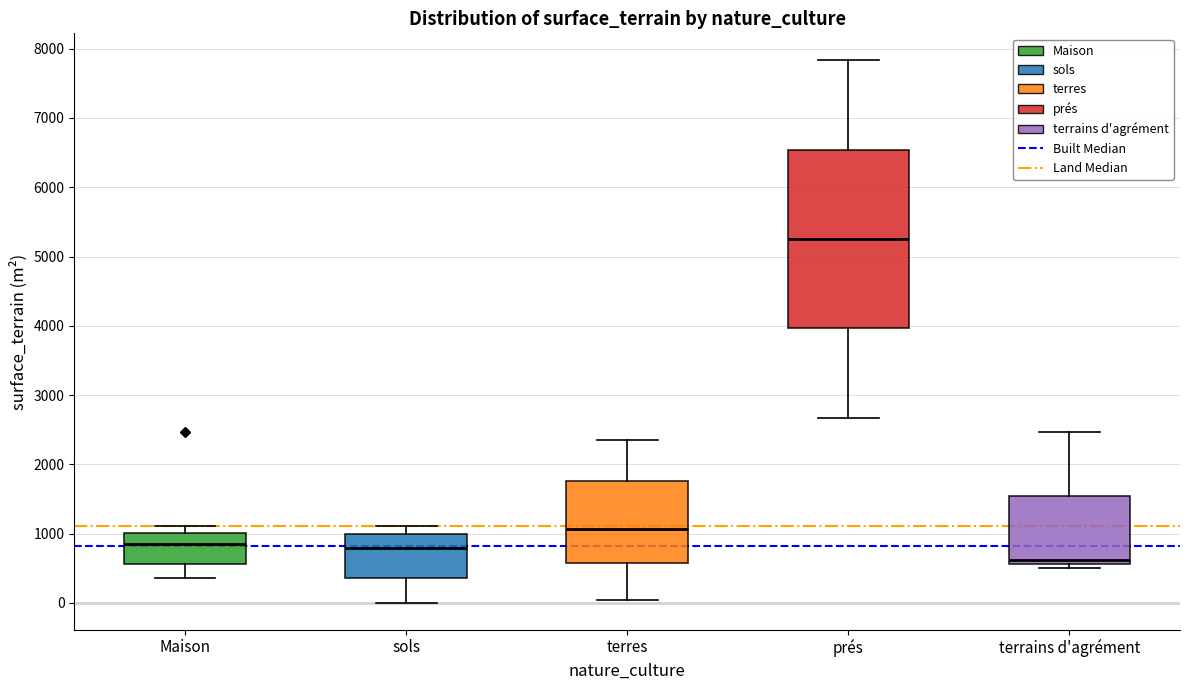

Comparing the boxes themselves (not the whiskers), which one is the tallest?

prés